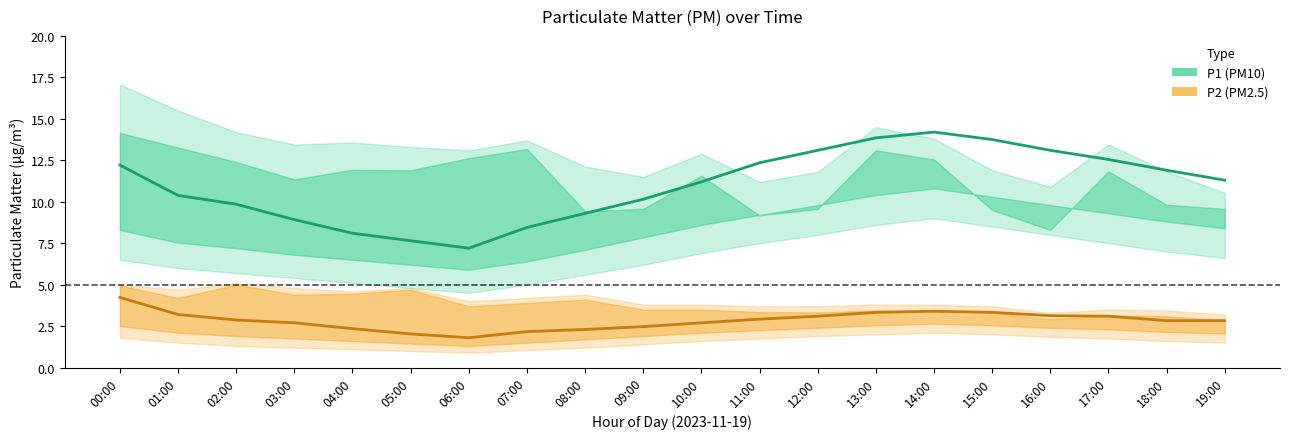

Rank the series at 05:00 from highest to lowest value.

P1 (PM10), P2 (PM2.5)